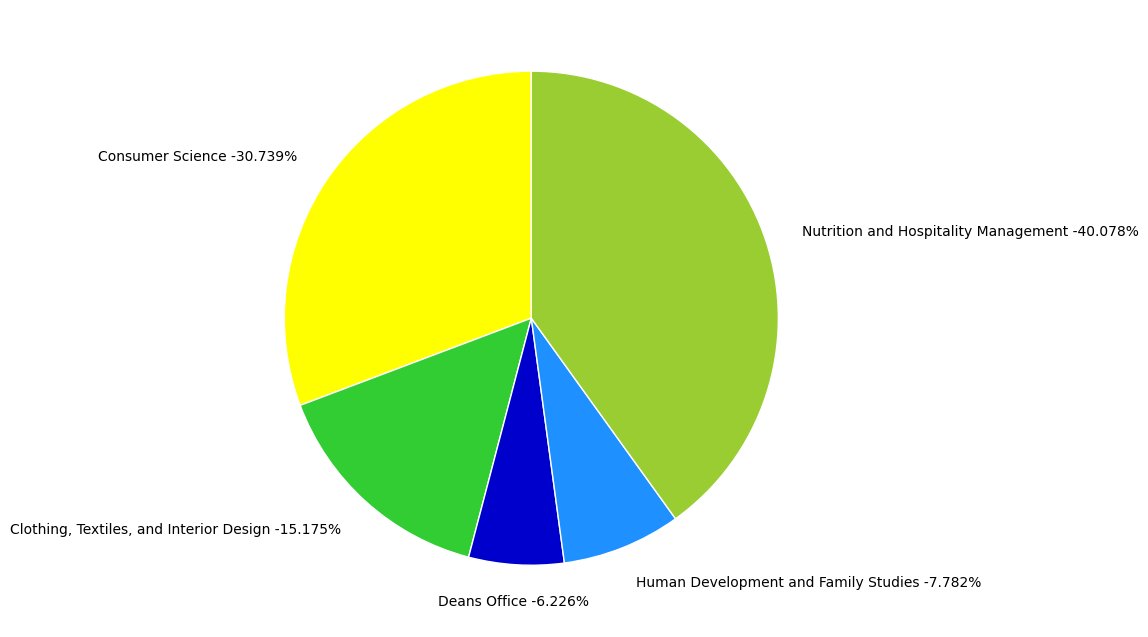

Rank the categories by value from lowest to highest.

Deans Office, Human Development and Family Studies, Clothing, Textiles, and Interior Design, Consumer Science, Nutrition and Hospitality Management